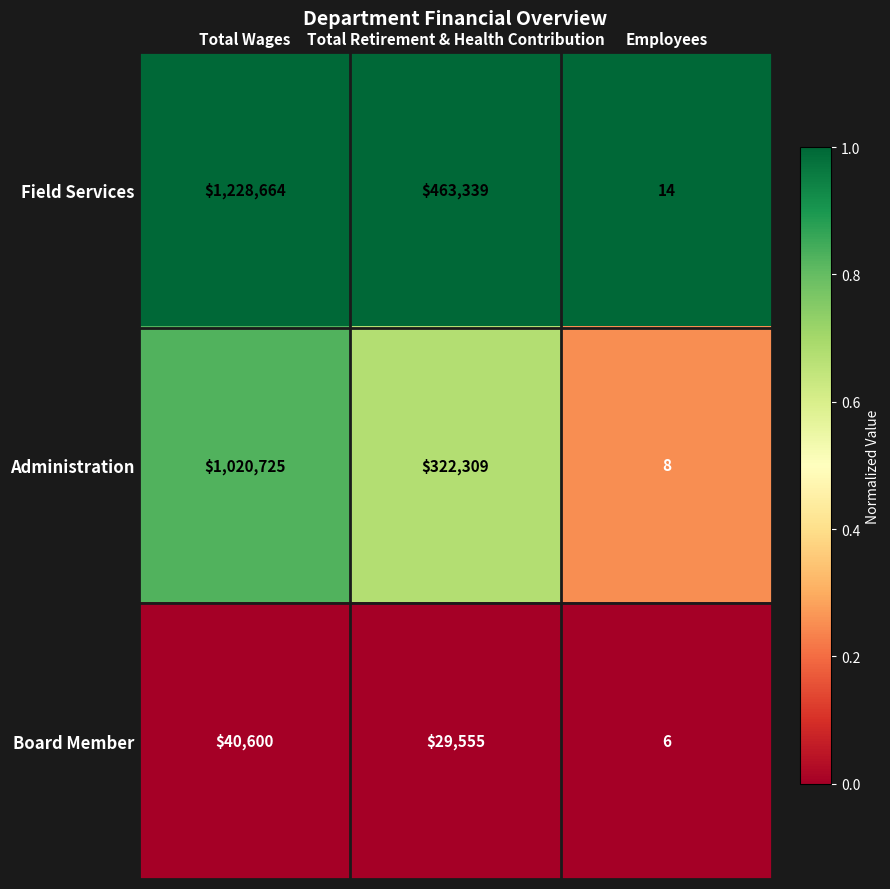

Reading left to right, extract all data points from this chart.

Field Services: Total Wages=1228664	Total Retirement & Health Contribution=463339	Employees=14
Administration: Total Wages=1020725	Total Retirement & Health Contribution=322309	Employees=8
Board Member: Total Wages=40600	Total Retirement & Health Contribution=29555	Employees=6